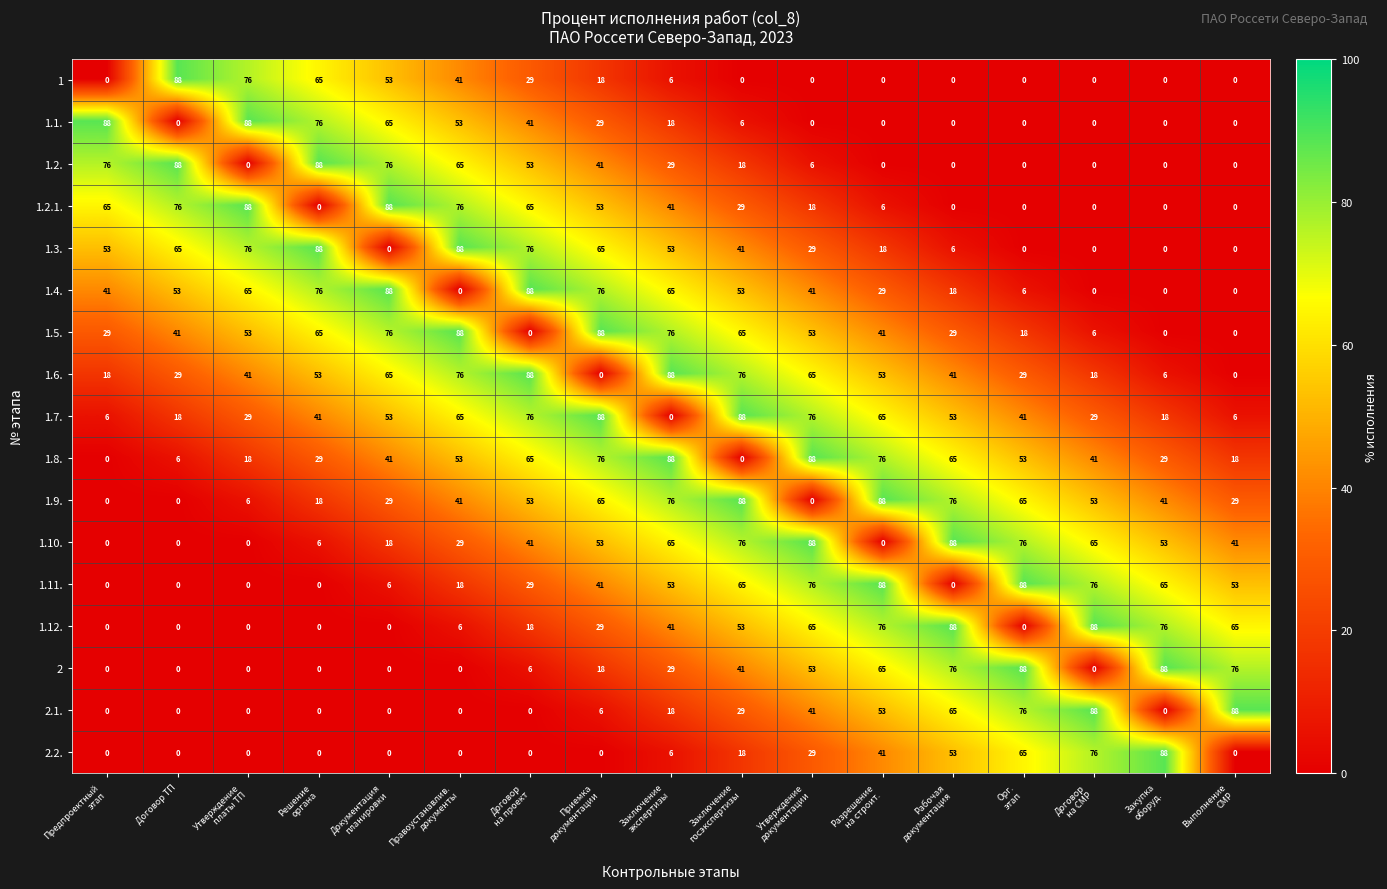

At which category is the sum across all series the highest?

Заключение
экспертизы